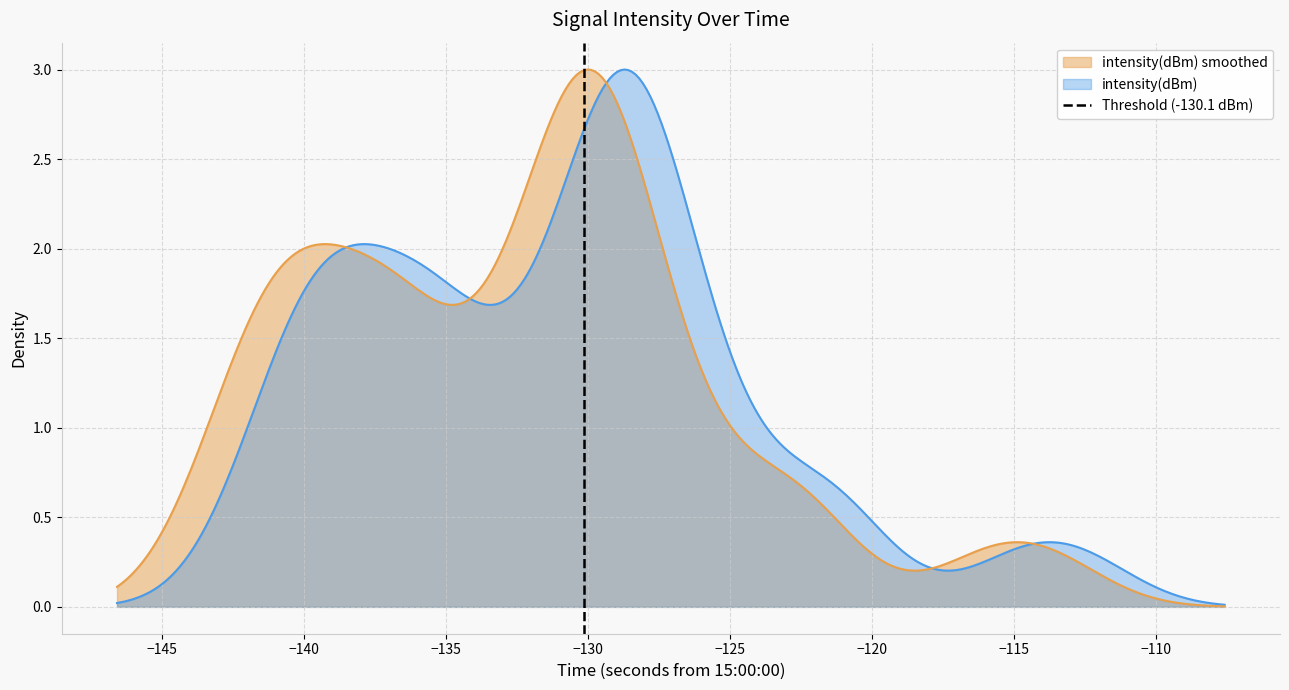

What is the value of the 2nd point from the left?

1